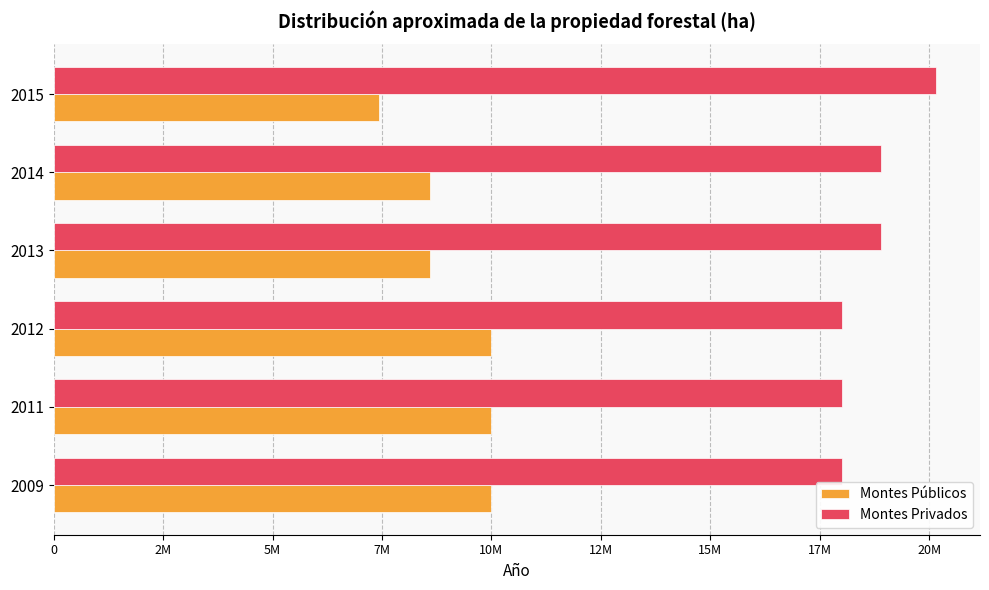

What are all the series names shown in the legend?

Montes Públicos, Montes Privados